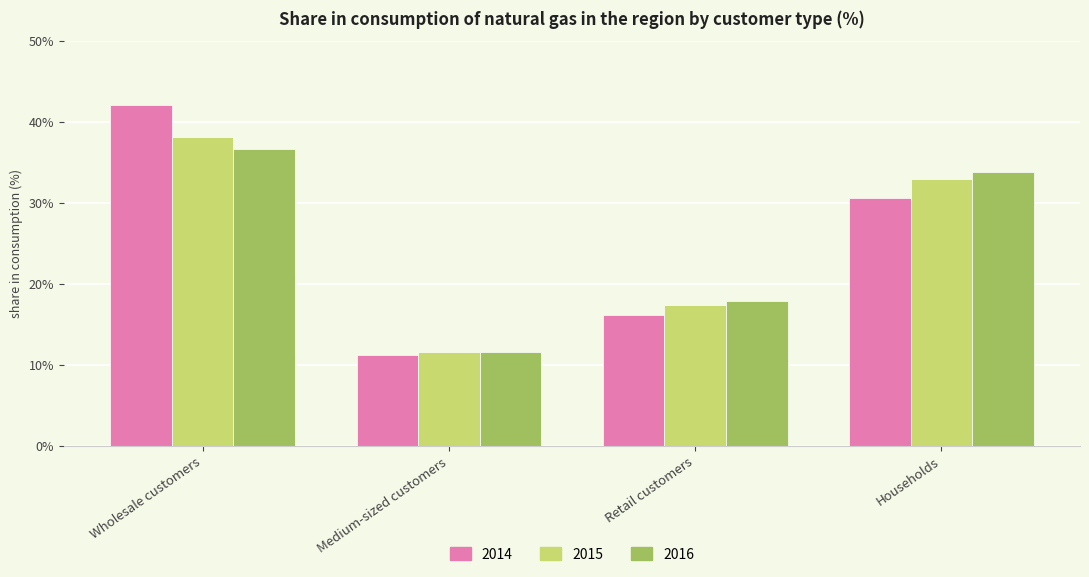

Does the chart contain any negative values?

No